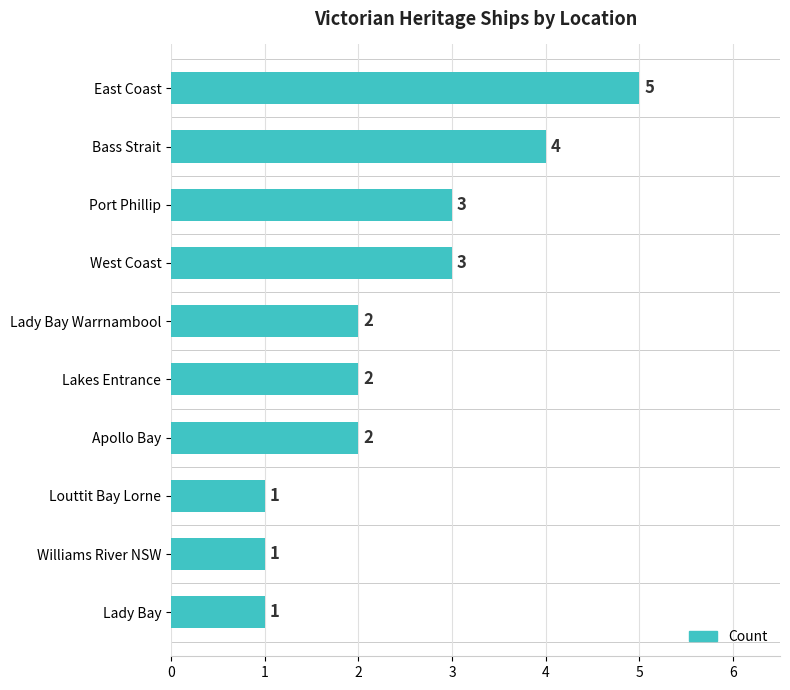

What is the sum of the values at West Coast and Lady Bay Warrnambool?

5